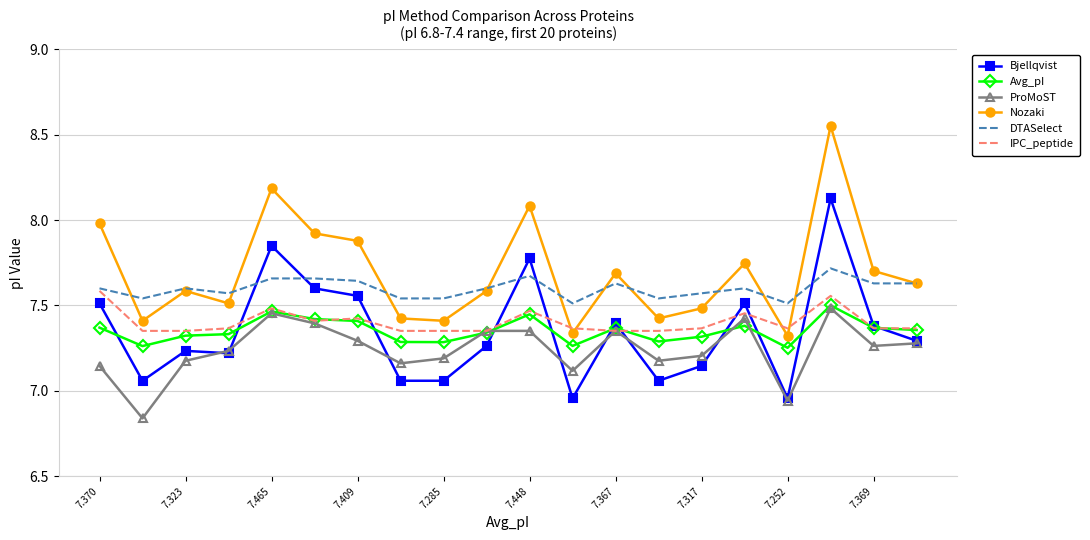

Which series has the widest spread of values?

Nozaki